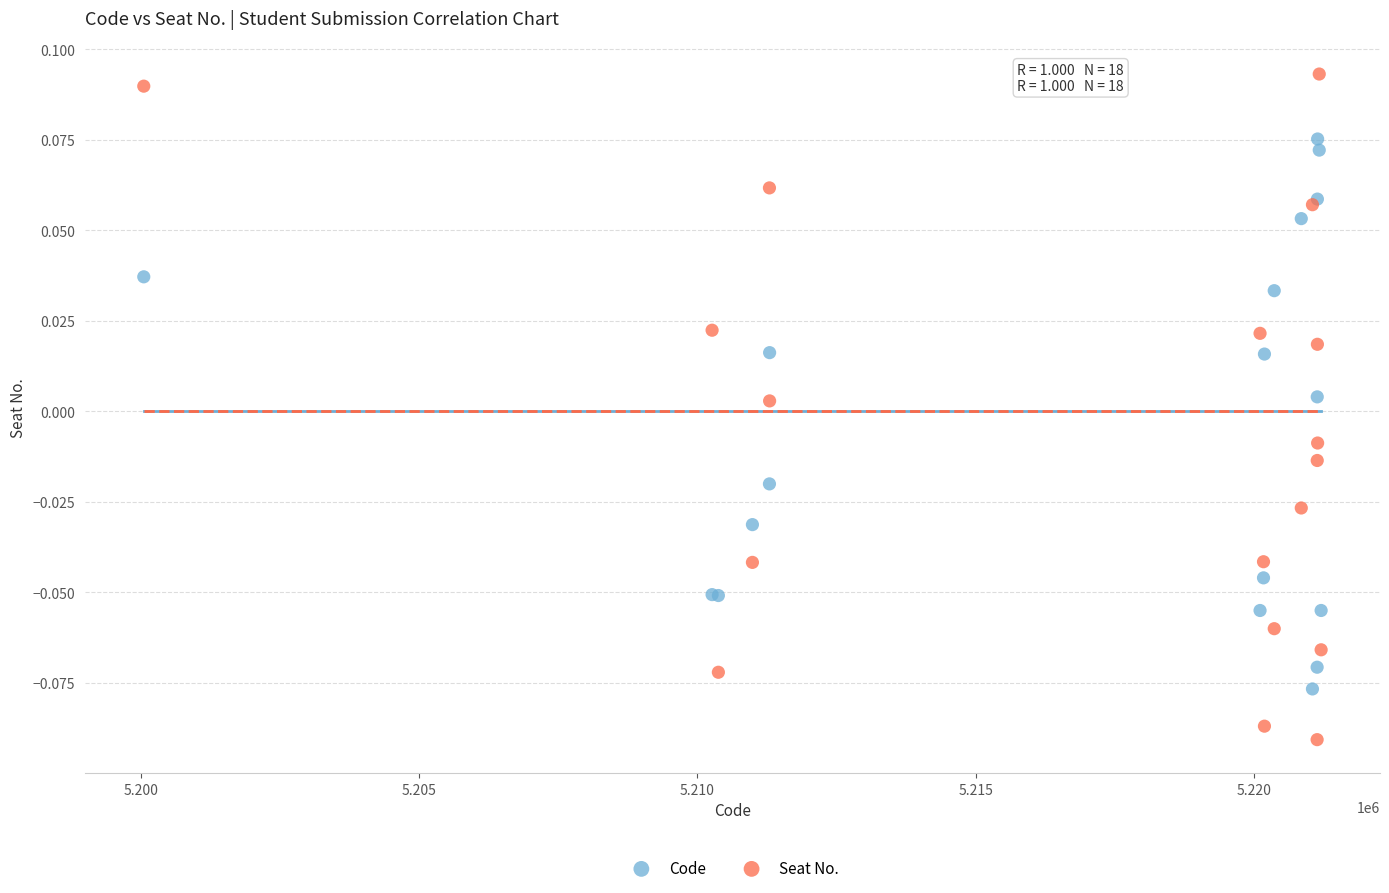

Which series has the widest spread of Y values?

Seat No.